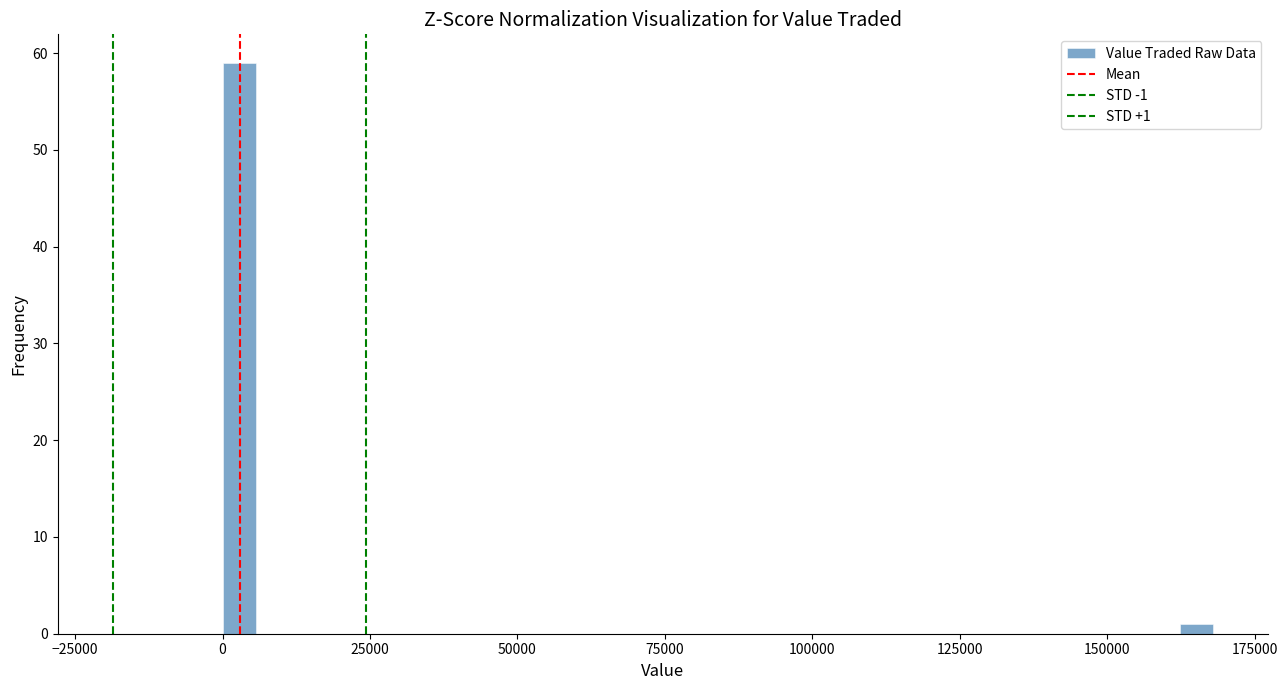

Around what value on the x-axis is the tallest bar? Give the approximate position of its centre, as read against the axis.

5000